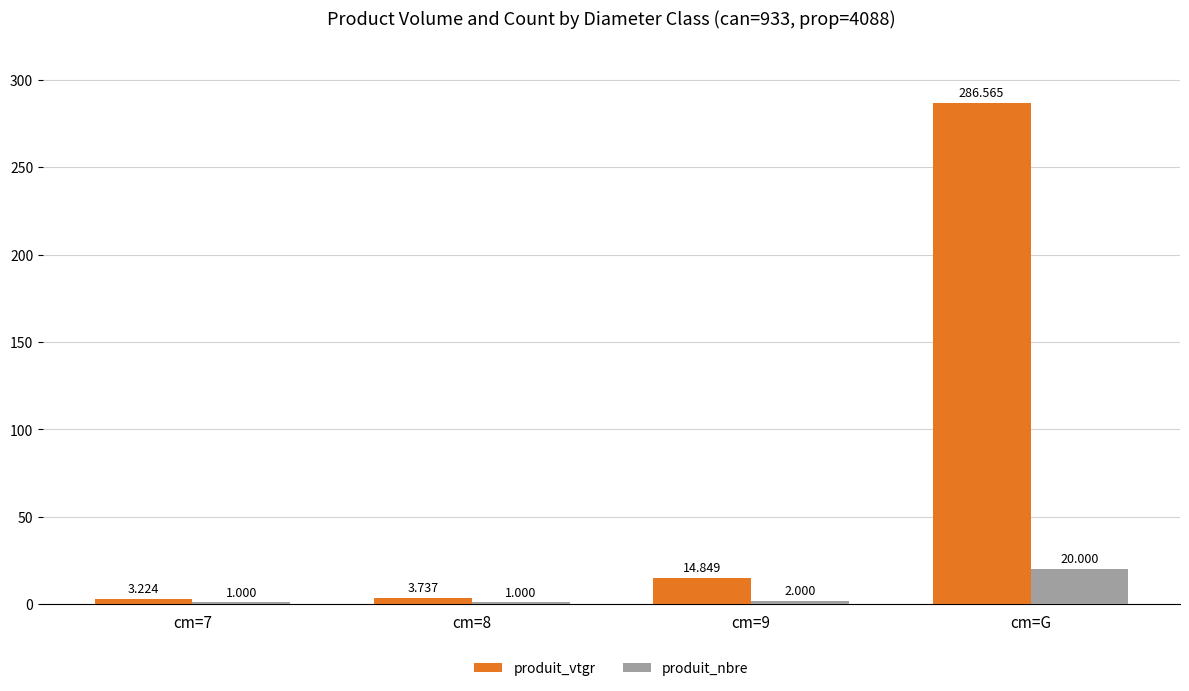

What is the label of the 4th bar from the right?

cm=7